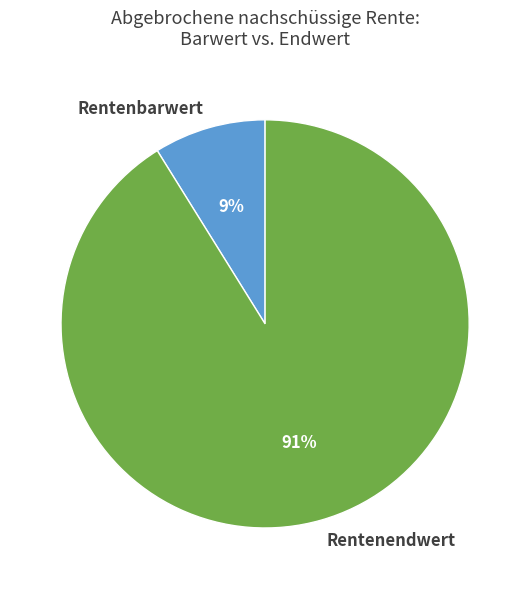

What is the smallest slice in the pie chart?

Rentenbarwert